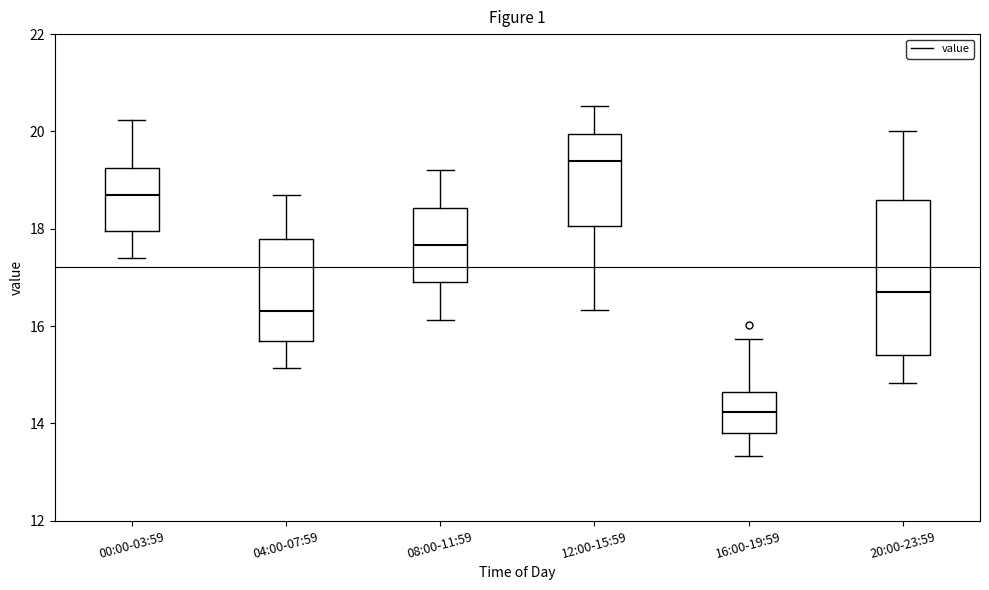

Where does the lower whisker of the box for 04:00-07:59 end on the y-axis? The values are not printed on the chart, so give them approximately, as read against the axis.

15.2